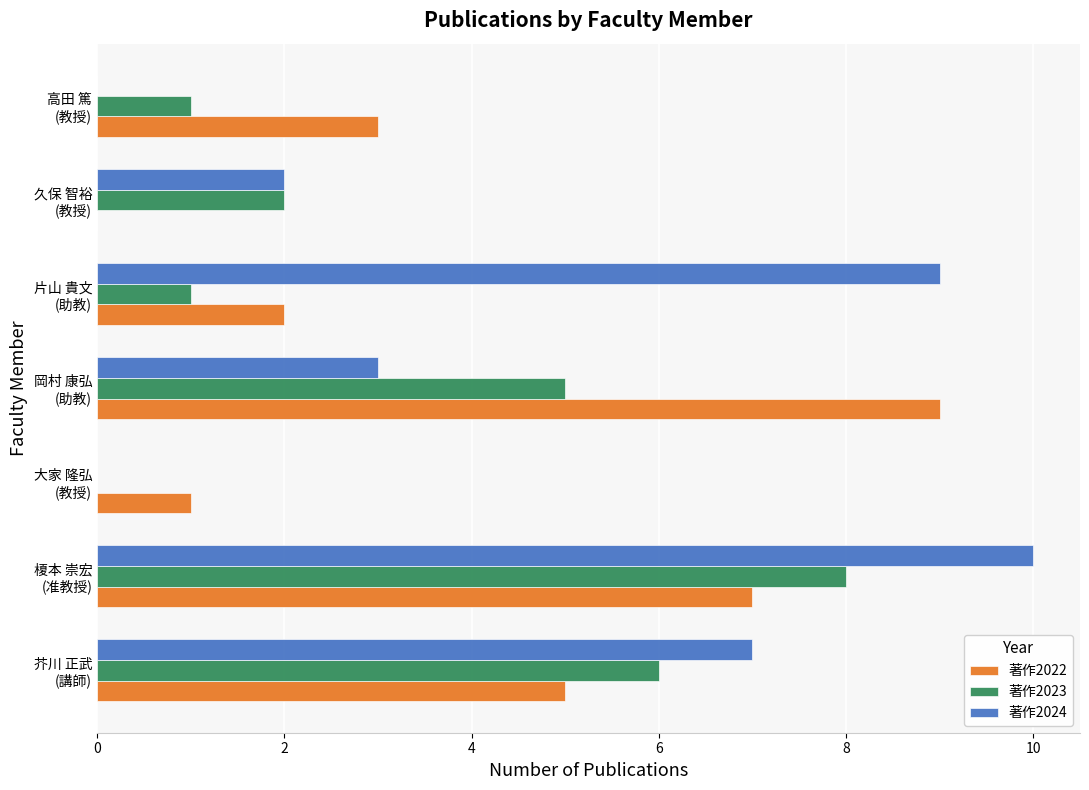

Which series has the largest total across all categories?

著作2024